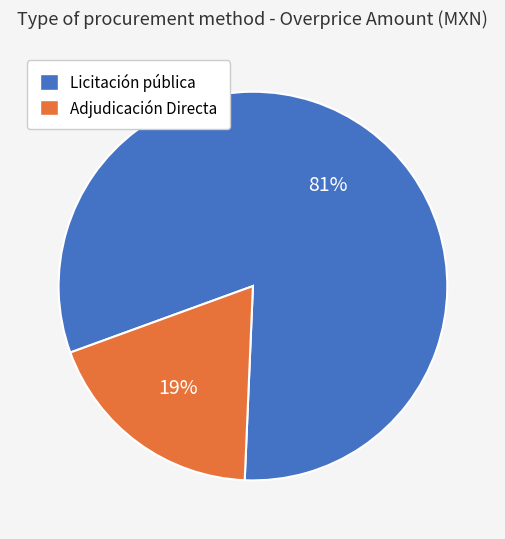

How many segments does this pie chart have?

2